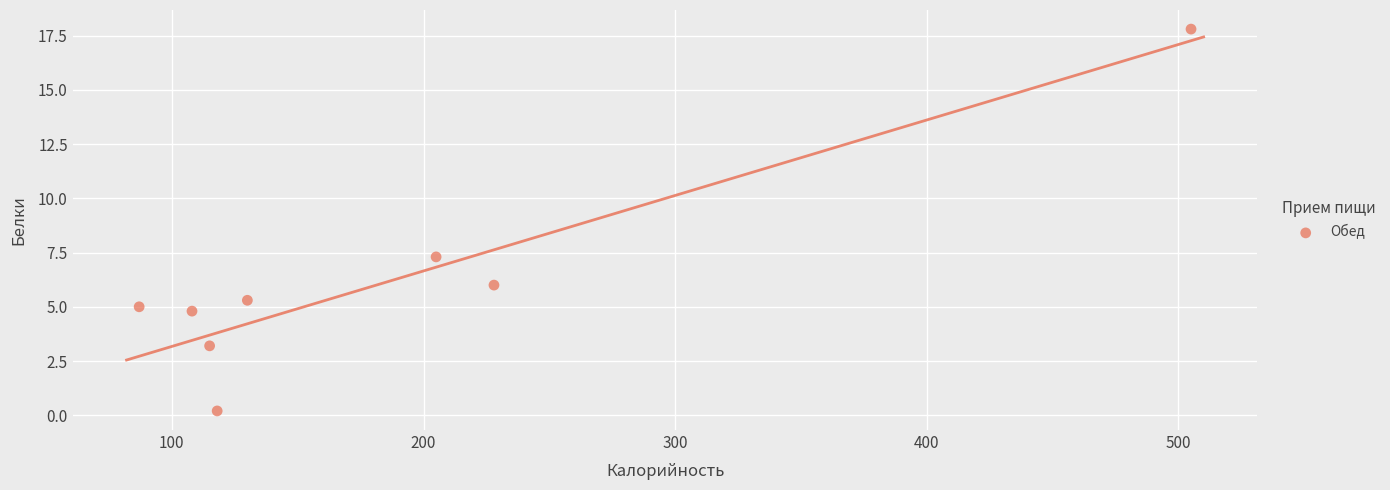

What Y value in the scatter plot is closest to 9?

7.3